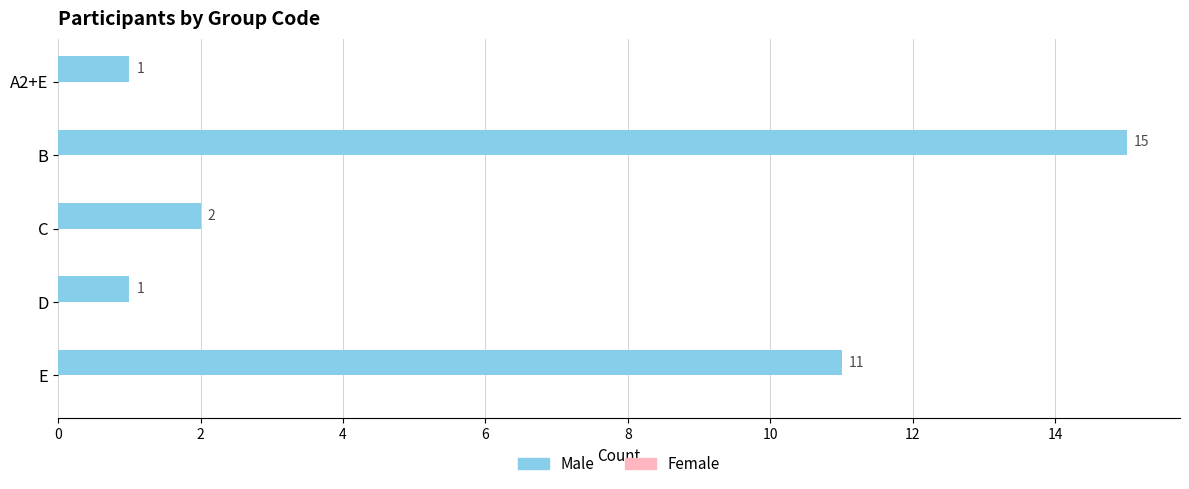

True or false: the data shows 15 at B.

True